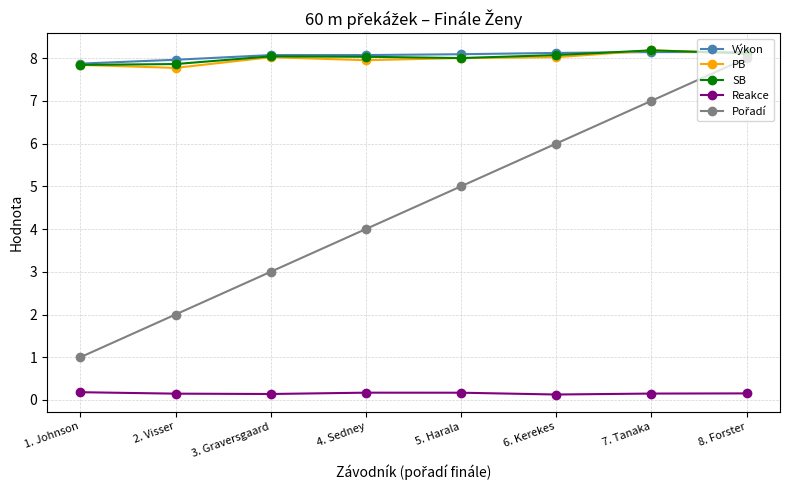

True or false: Výkon and Reakce cross at least once.

False